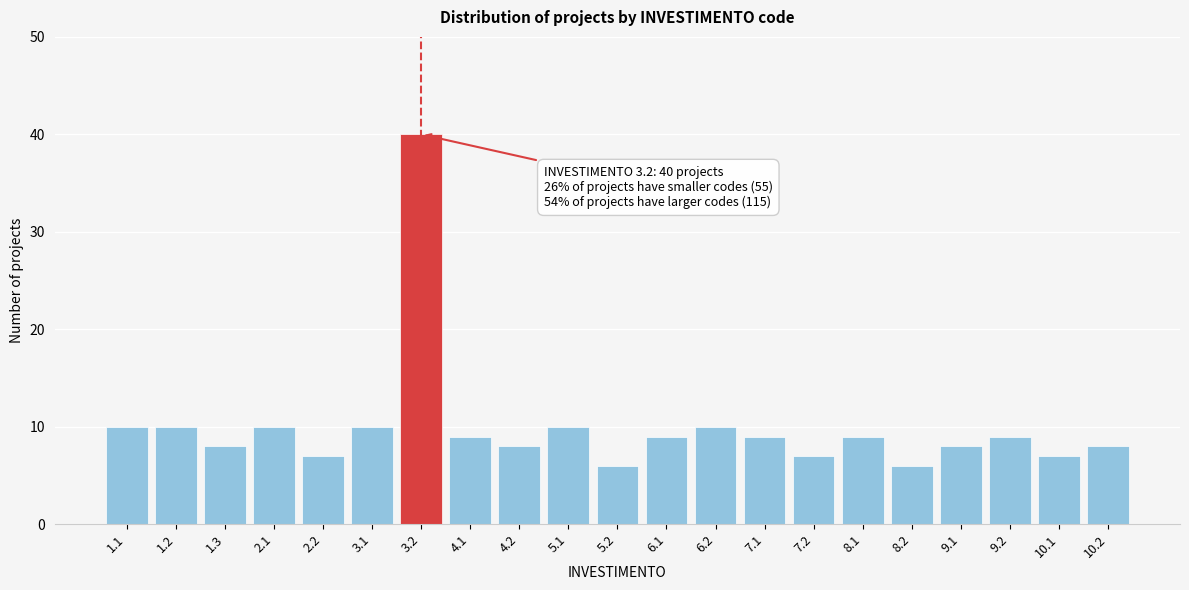

Reading right to left, list all the values displayed in this chart.

8	7	9	8	6	9	7	9	10	9	6	10	8	9	40	10	7	10	8	10	10